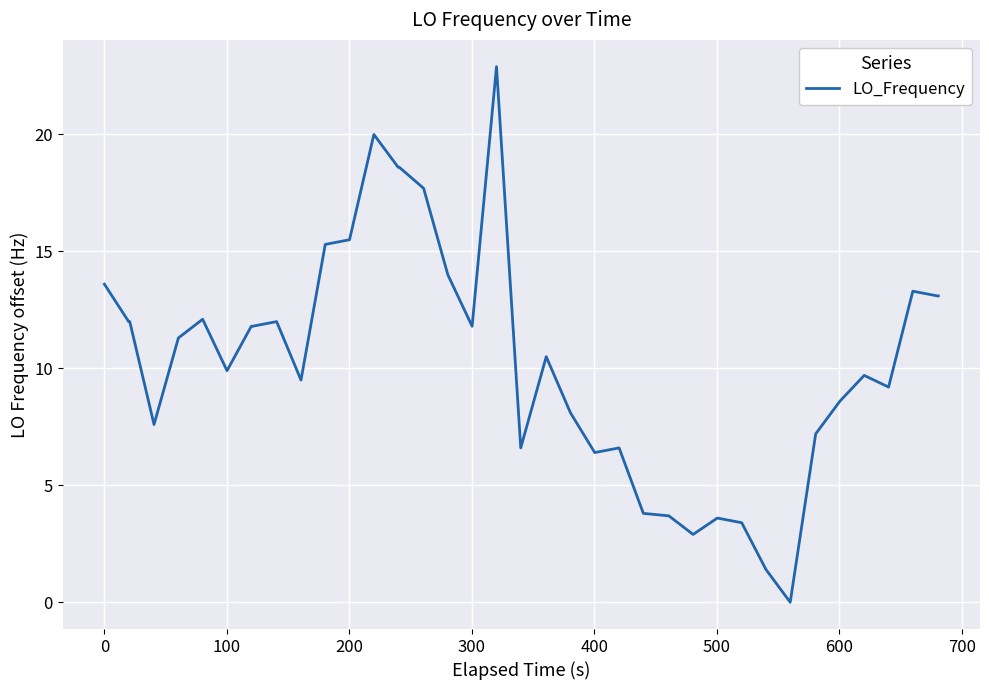

What is the difference between the maximum and minimum values?

22.9